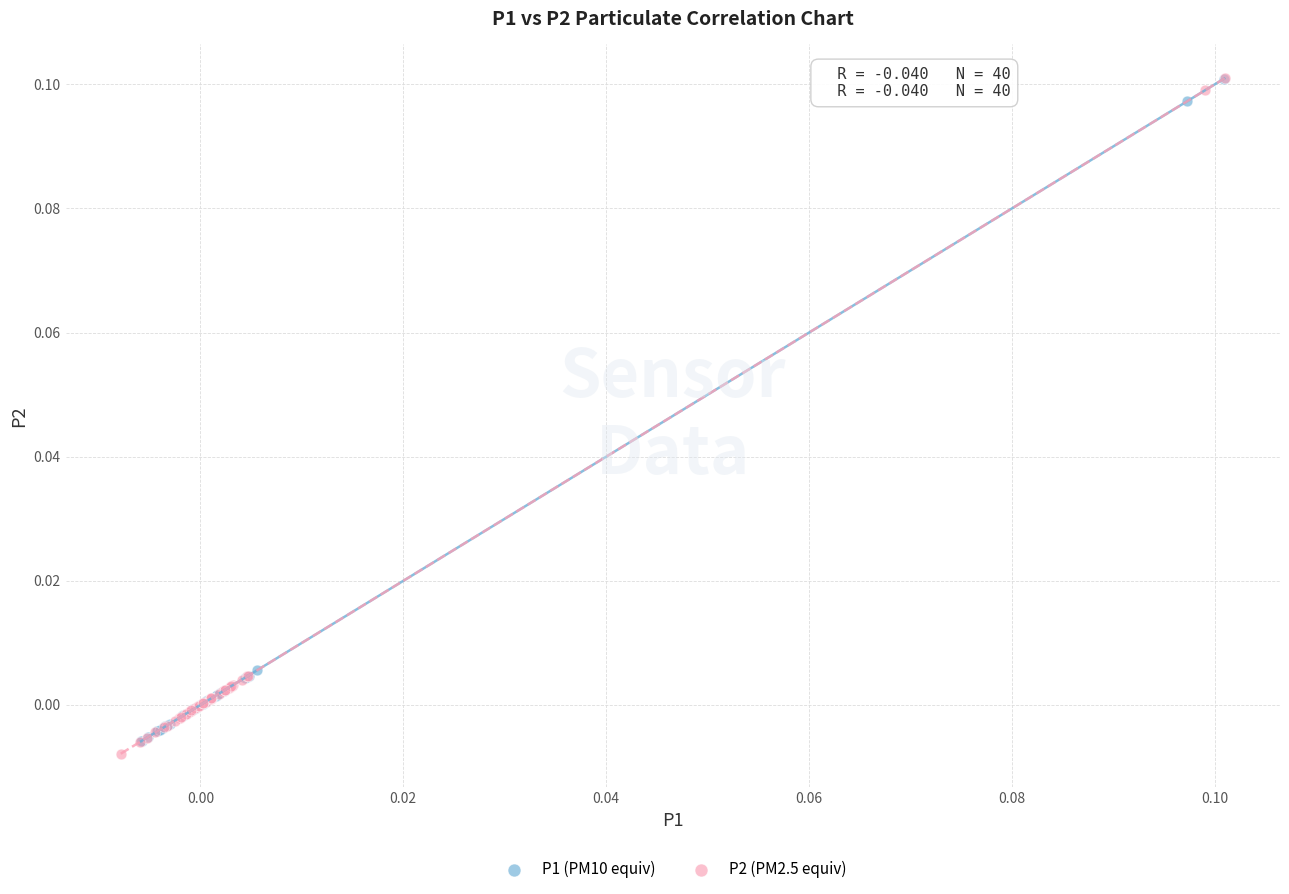

Which series reaches the minimum Y coordinate?

P2 (PM2.5 equiv)